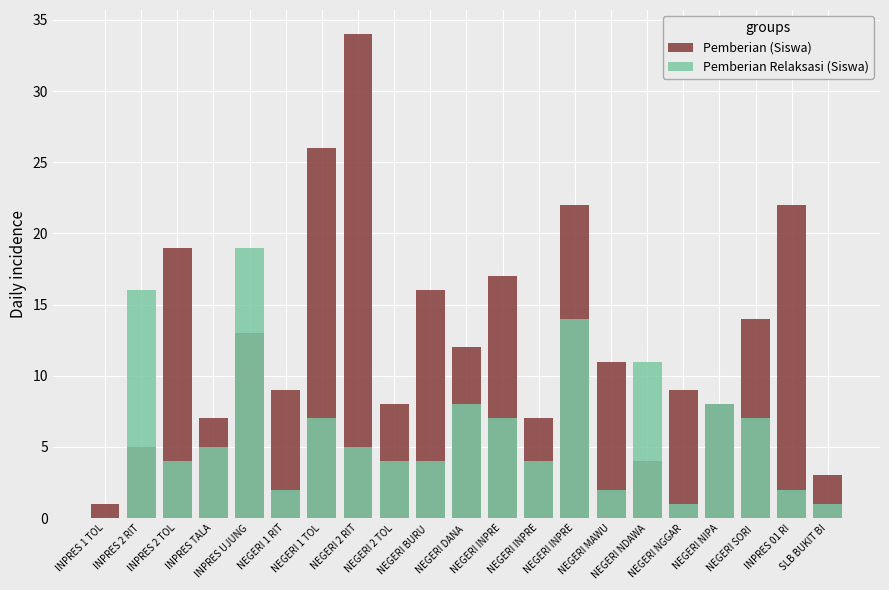

Which series has the largest range (max minus min)?

Pemberian (Siswa)